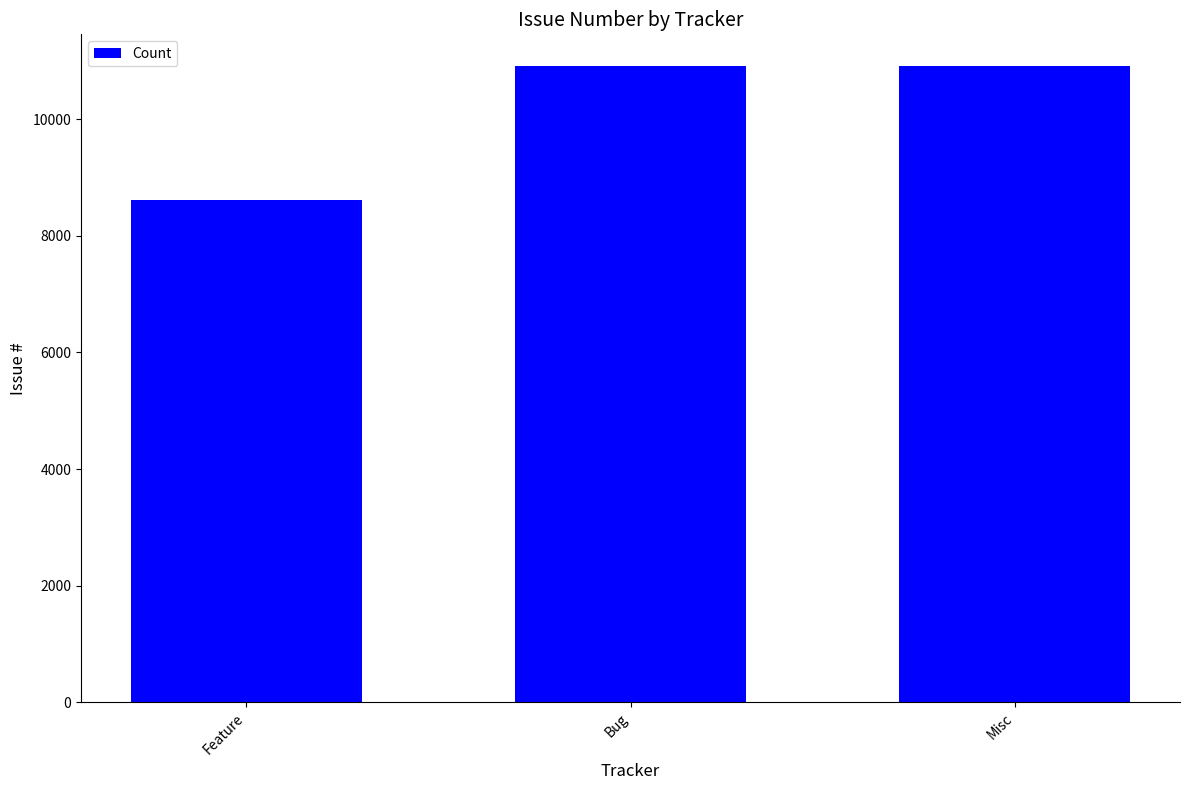

How many categories are shown in the chart?

3